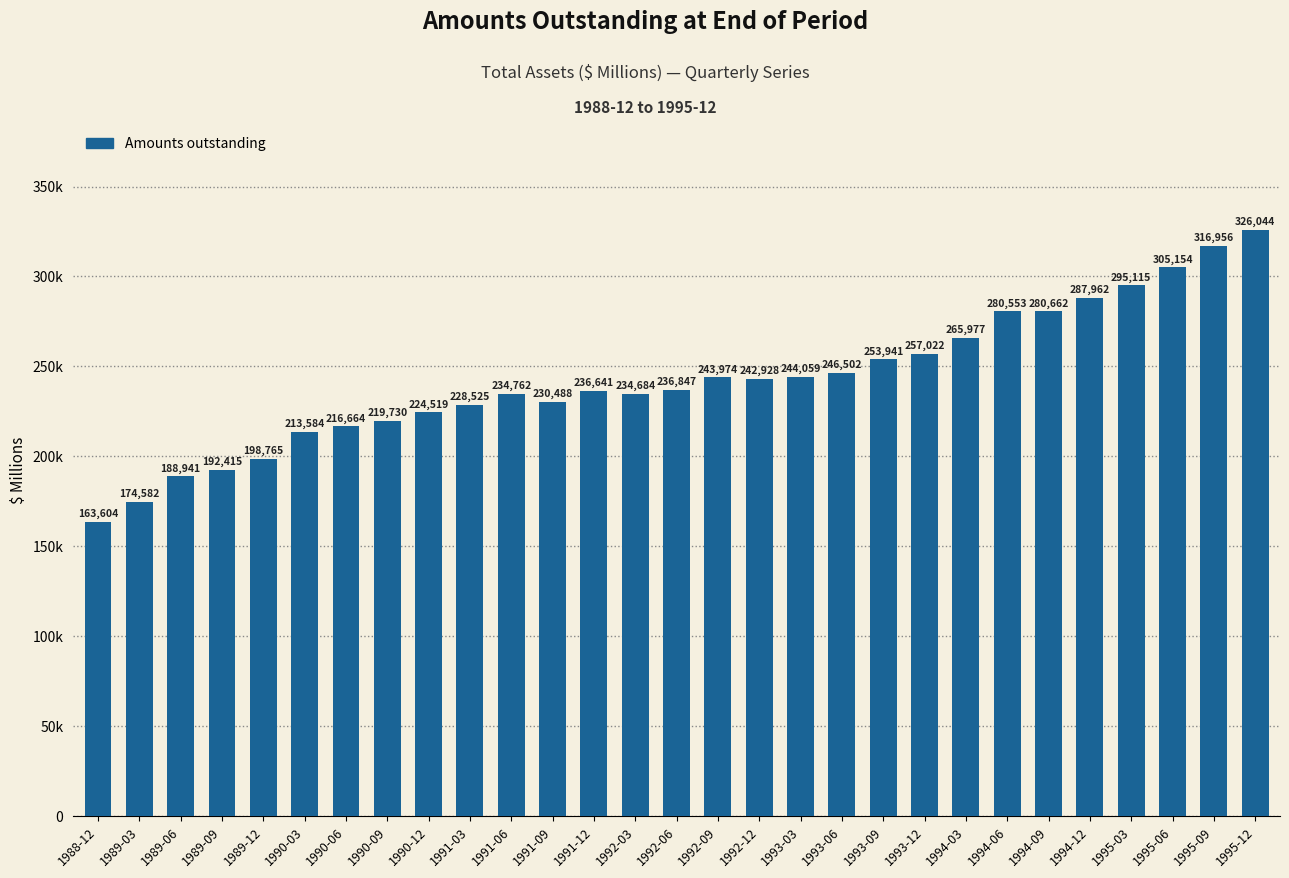

Which category has the highest value across all series?

1995-12